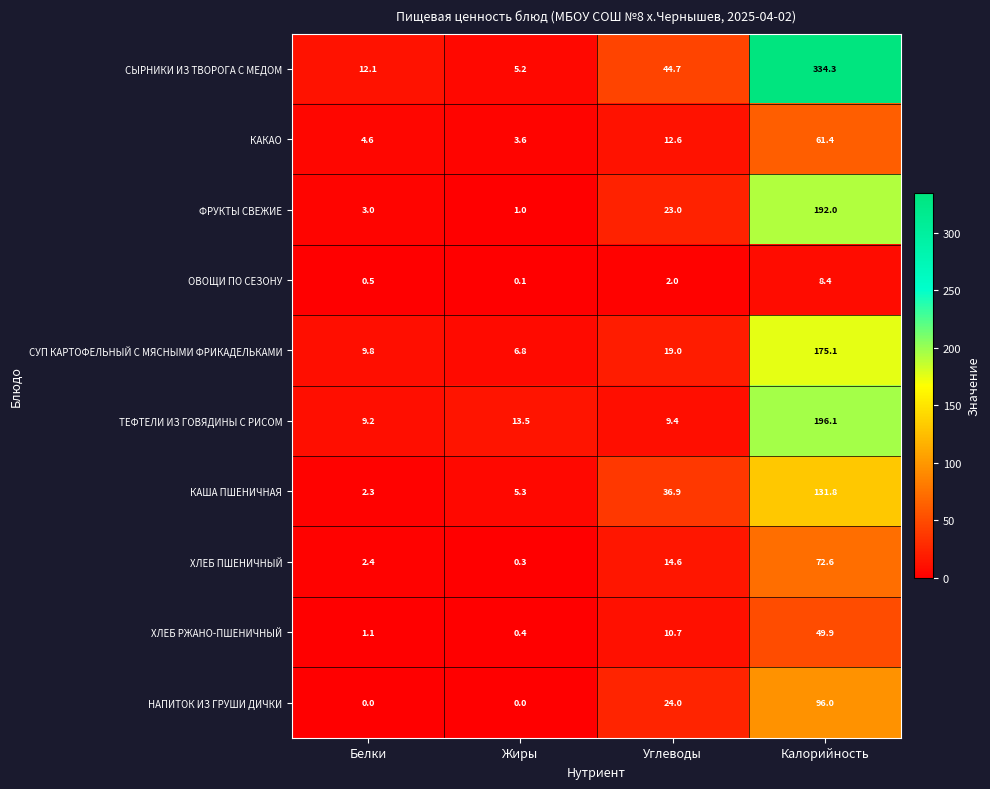

Is it true that СУП КАРТОФЕЛЬНЫЙ С МЯСНЫМИ ФРИКАДЕЛЬКАМИ equals 9.8 at Белки?

True